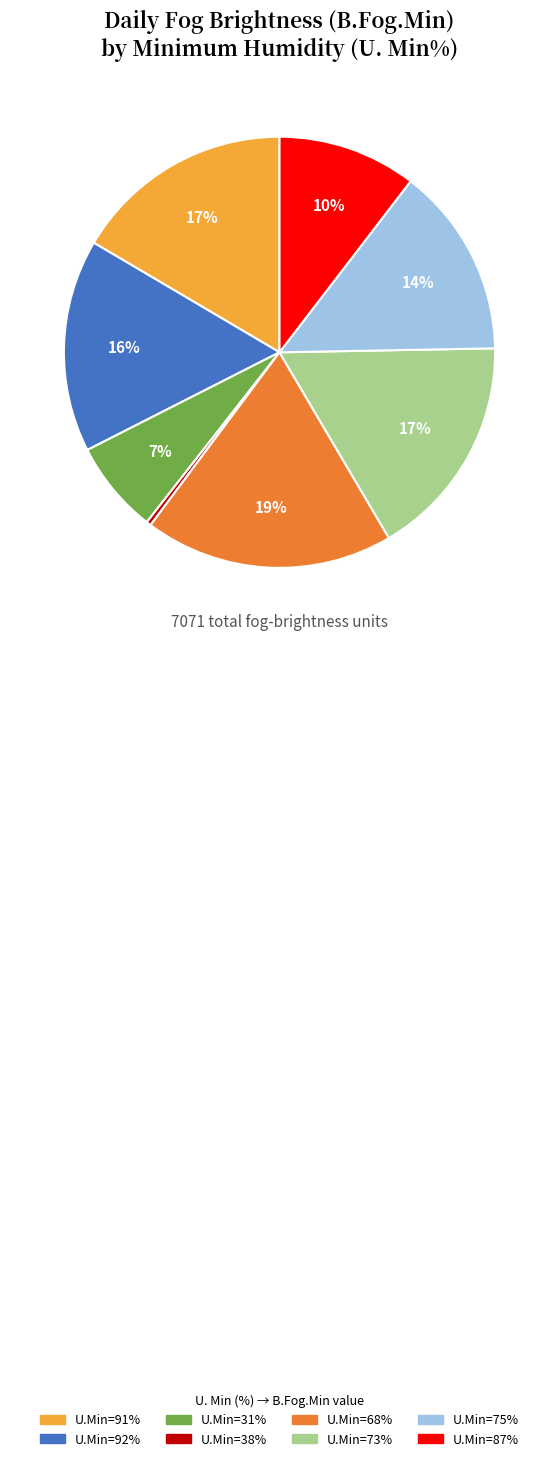

Does any single category account for the majority?

No